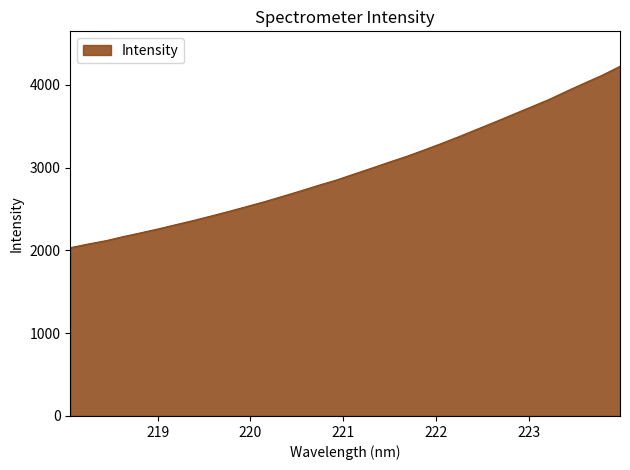

What is the smallest value displayed?

2032.4